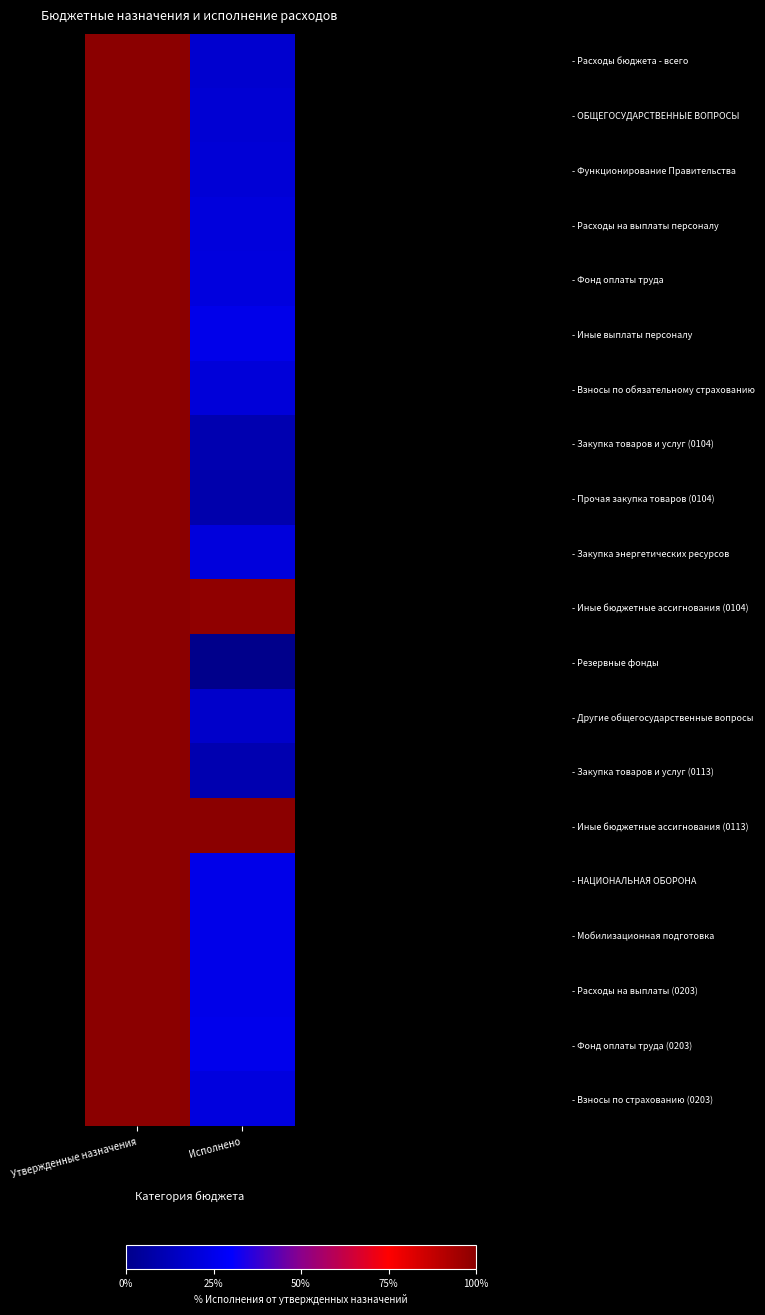

Reading left to right, transcribe all the data shown in this chart.

- Расходы бюджета - всего: Утвержденные назначения=1.0	Исполнено=0.2
- ОБЩЕГОСУДАРСТВЕННЫЕ ВОПРОСЫ: Утвержденные назначения=1.0	Исполнено=0.2
- Функционирование Правительства: Утвержденные назначения=1.0	Исполнено=0.2
- Расходы на выплаты персоналу: Утвержденные назначения=1.0	Исполнено=0.2
- Фонд оплаты труда: Утвержденные назначения=1.0	Исполнено=0.2
- Иные выплаты персоналу: Утвержденные назначения=1.0	Исполнено=0.2
- Взносы по обязательному страхованию: Утвержденные назначения=1.0	Исполнено=0.2
- Закупка товаров и услуг (0104): Утвержденные назначения=1.0	Исполнено=0.1
- Прочая закупка товаров (0104): Утвержденные назначения=1.0	Исполнено=0.1
- Закупка энергетических ресурсов: Утвержденные назначения=1.0	Исполнено=0.2
- Иные бюджетные ассигнования (0104): Утвержденные назначения=1.0	Исполнено=1.0
- Резервные фонды: Утвержденные назначения=1.0	Исполнено=0.0
- Другие общегосударственные вопросы: Утвержденные назначения=1.0	Исполнено=0.2
- Закупка товаров и услуг (0113): Утвержденные назначения=1.0	Исполнено=0.1
- Иные бюджетные ассигнования (0113): Утвержденные назначения=1.0	Исполнено=1.0
- НАЦИОНАЛЬНАЯ ОБОРОНА: Утвержденные назначения=1.0	Исполнено=0.2
- Мобилизационная подготовка: Утвержденные назначения=1.0	Исполнено=0.2
- Расходы на выплаты (0203): Утвержденные назначения=1.0	Исполнено=0.2
- Фонд оплаты труда (0203): Утвержденные назначения=1.0	Исполнено=0.3
- Взносы по страхованию (0203): Утвержденные назначения=1.0	Исполнено=0.2